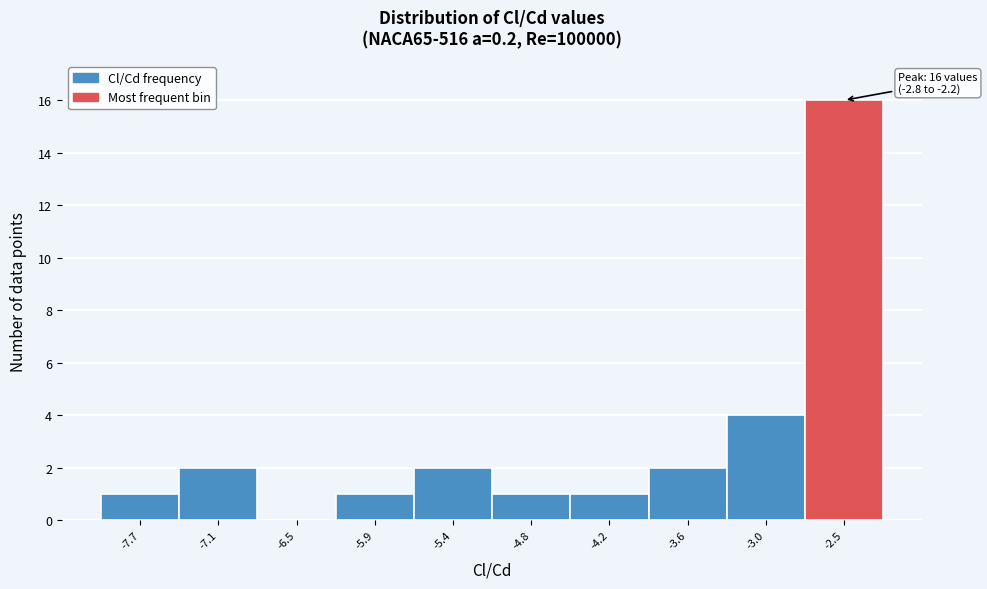

Over which range of the x-axis is the bar tallest?

-2.8 to -2.2